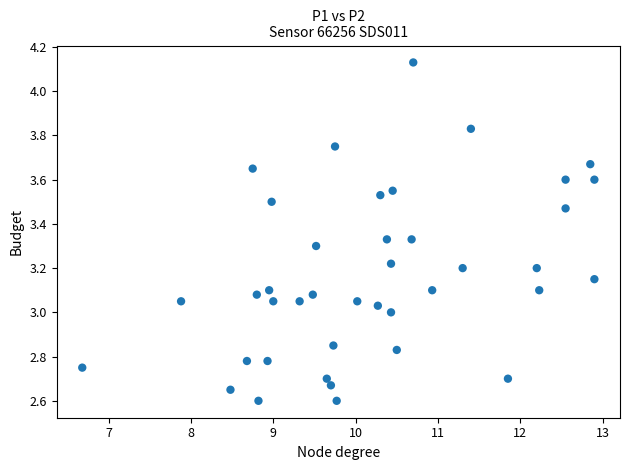

What is the range of X values (max minus min)?

6.2